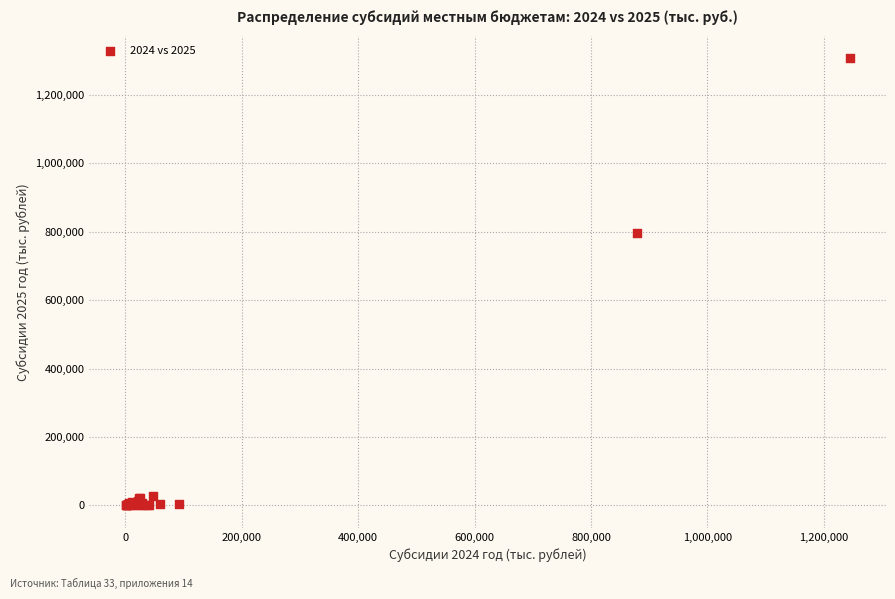

What Y value in the scatter plot is closest to 653875?

796132.3